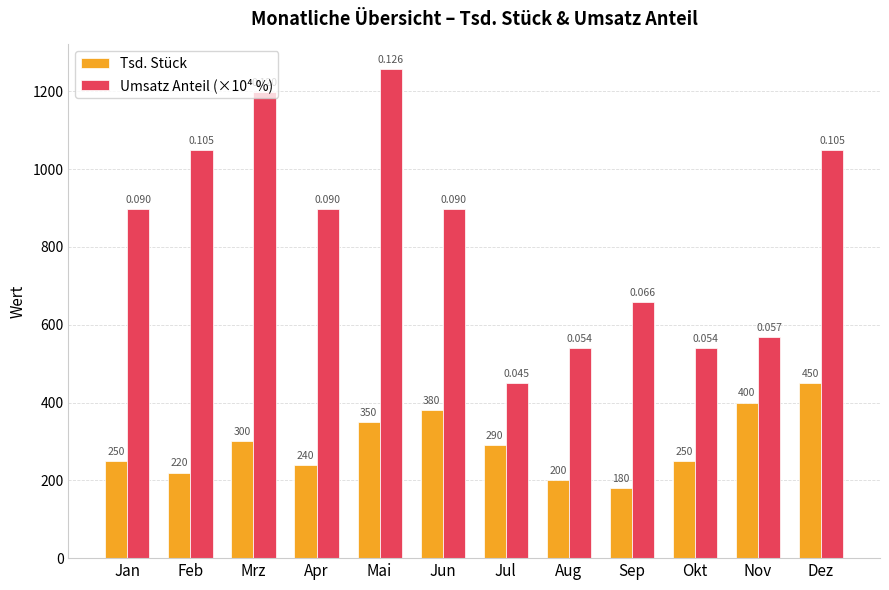

How many groups of bars are there?

12